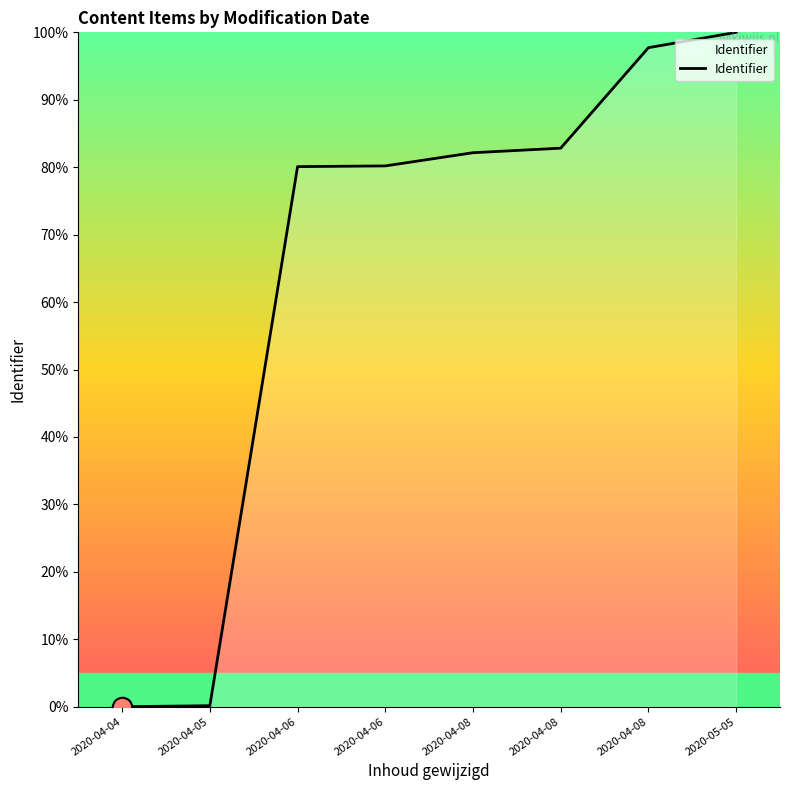

Where does the data first go above 82?

2020-04-08